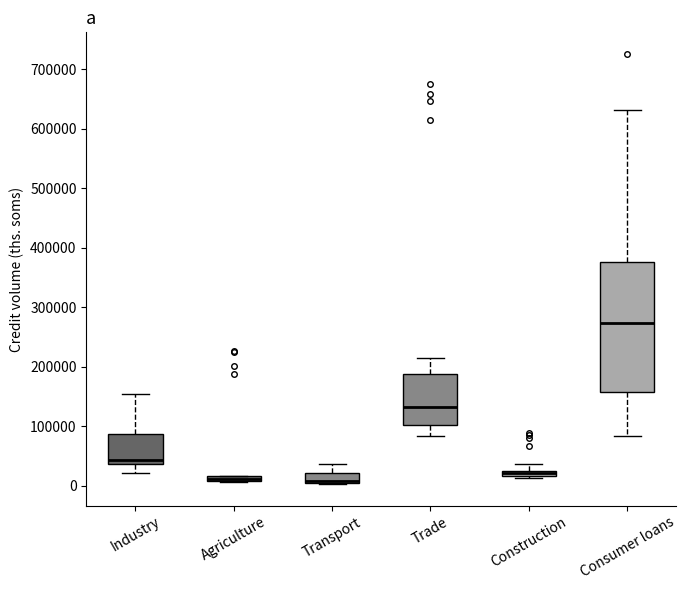

Comparing the boxes themselves (not the whiskers), which one is the tallest?

Consumer loans